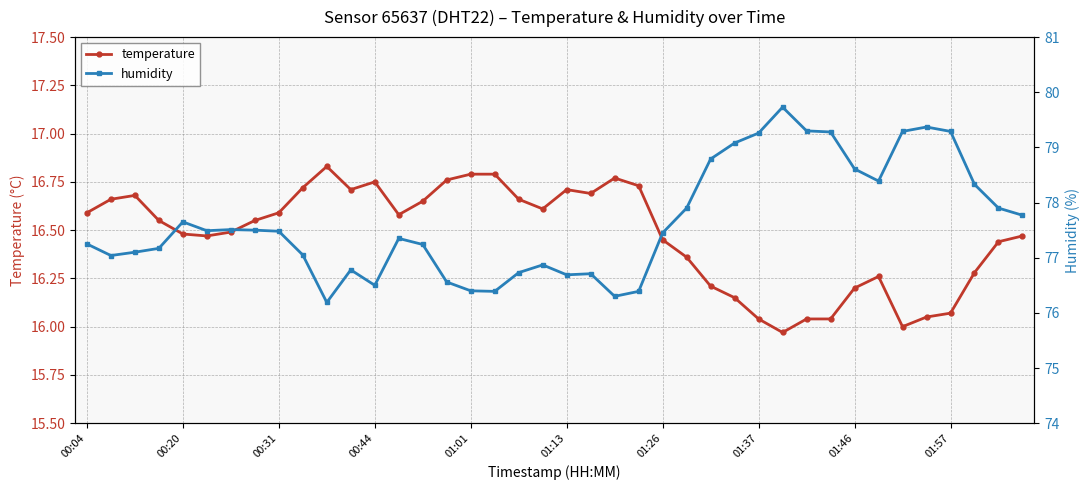

Is the value of humidity at 13 greater than the value of temperature at 19?

Yes